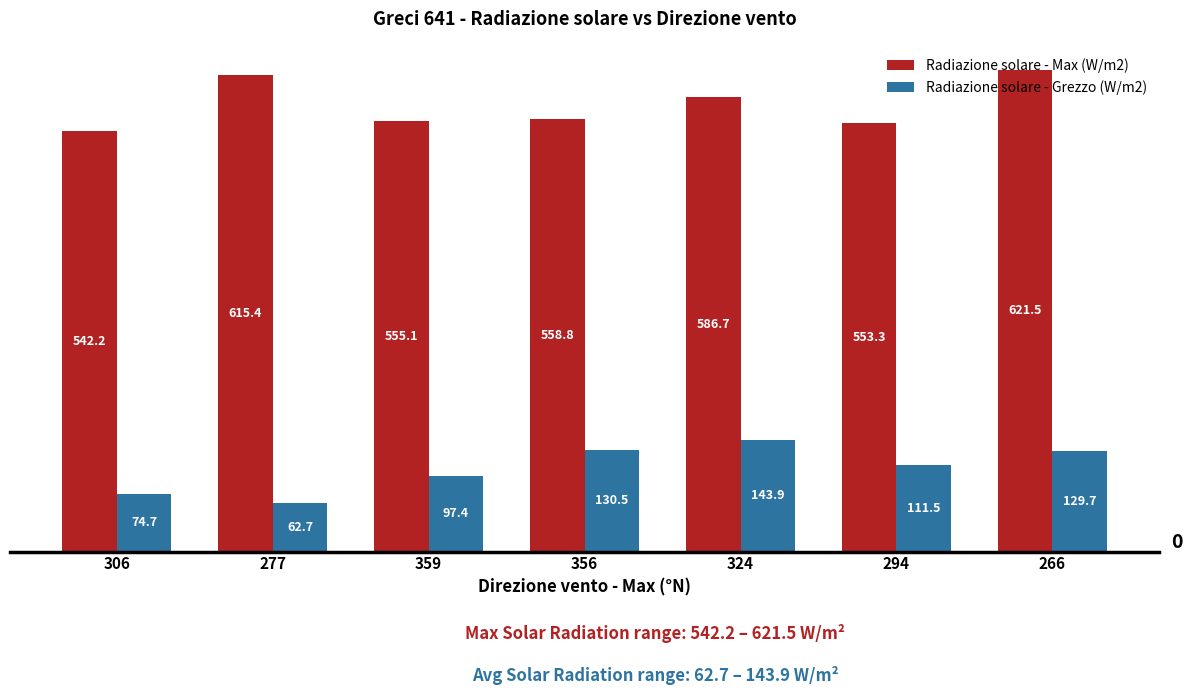

What is the spread (max minus min) of values at 359?

457.7